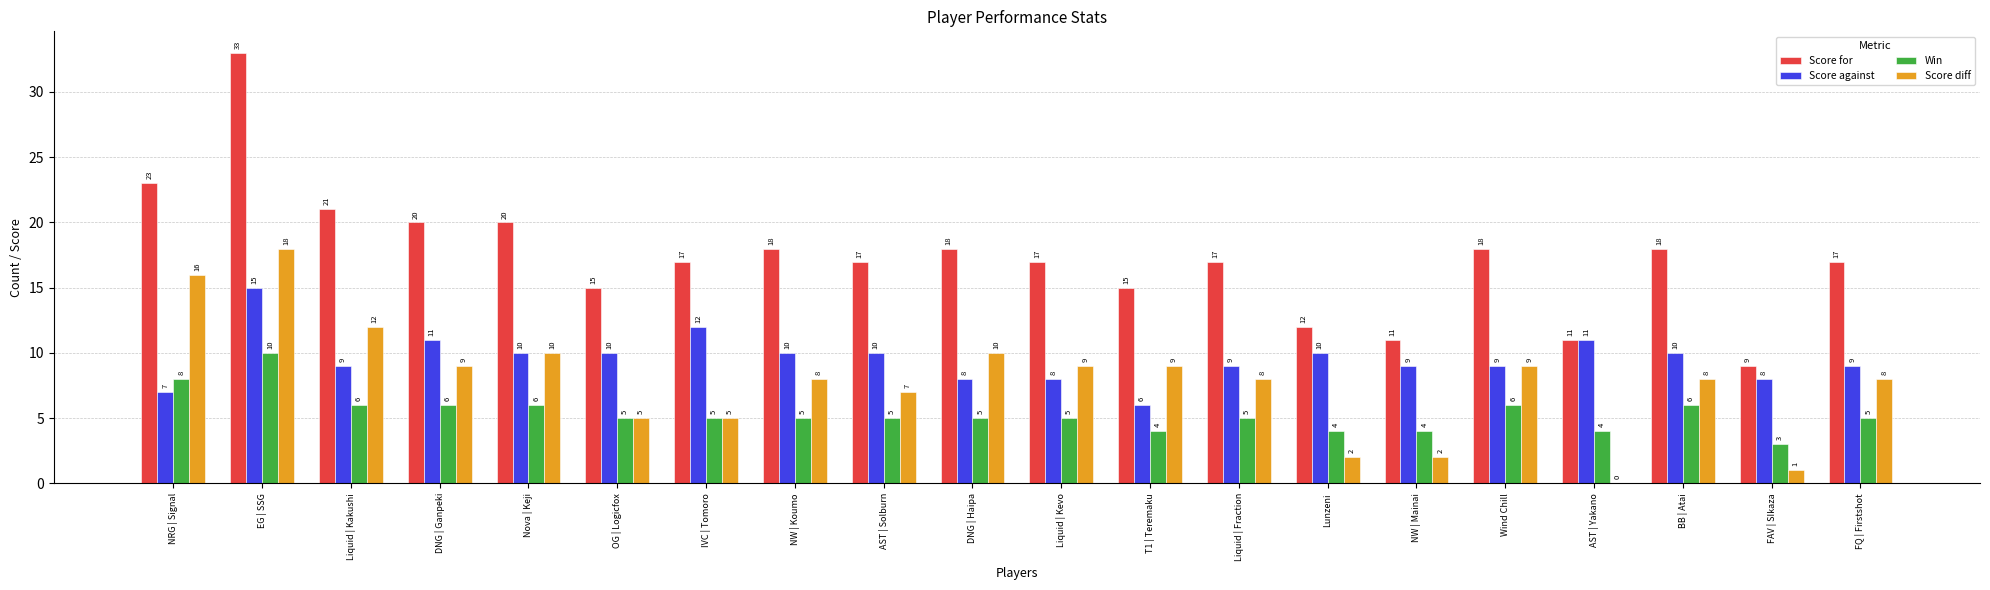

What is the approximate value of Score for at IVC | Tomoro, to the nearest 5?

15